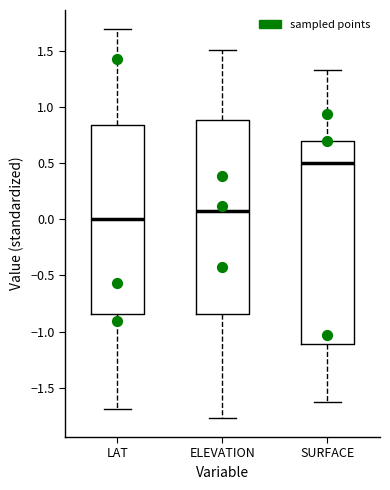

Reading left to right, read every box against the y-axis: the position of its median line, the range the box covers, and the ends of its whiskers. The values are not printed on the chart, so give them approximately, as read against the axis.

LAT: median 0.00, box -0.85 to 0.85, whiskers -1.70 to 1.70
ELEVATION: median 0.05, box -0.85 to 0.90, whiskers -1.75 to 1.50
SURFACE: median 0.50, box -1.10 to 0.70, whiskers -1.60 to 1.35